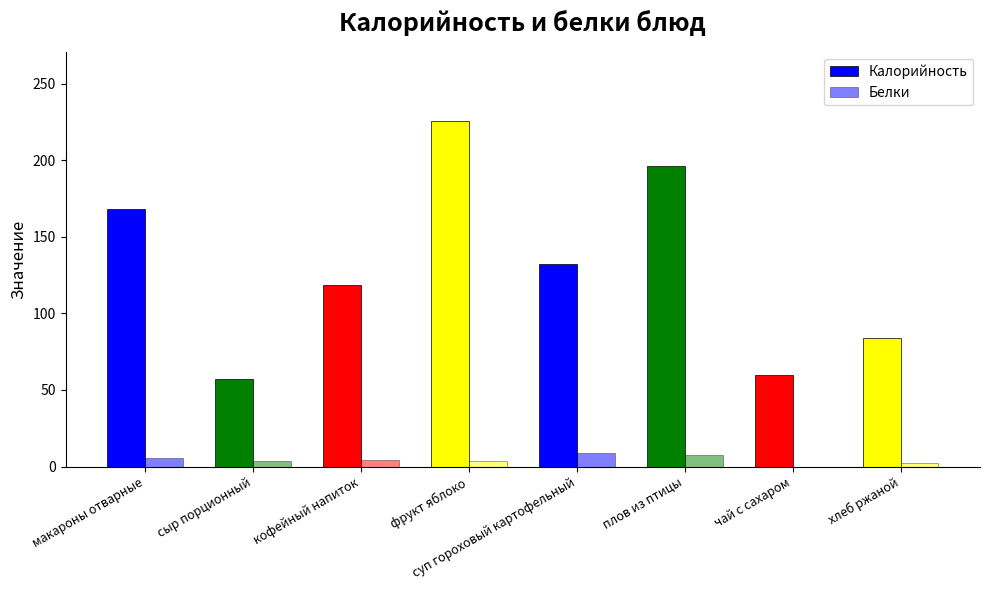

How many distinct data groups are displayed?

2